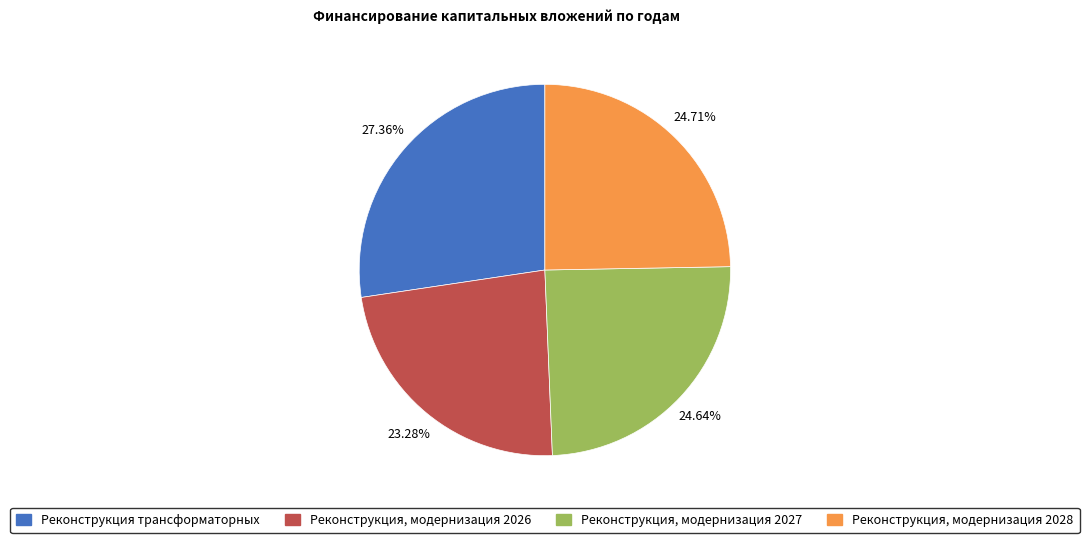

To the nearest percent, what is the difference between the Реконструкция, модернизация 2028 and Реконструкция трансформаторных slice percentages?

3%